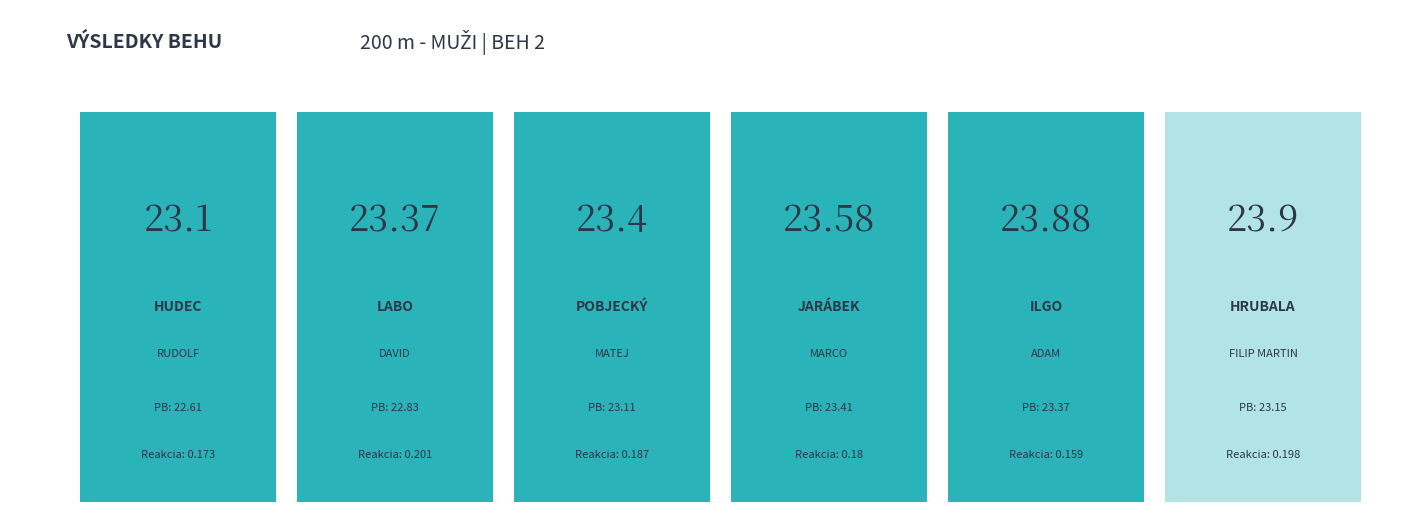

What position from the left is Pobjecký Matej?

3